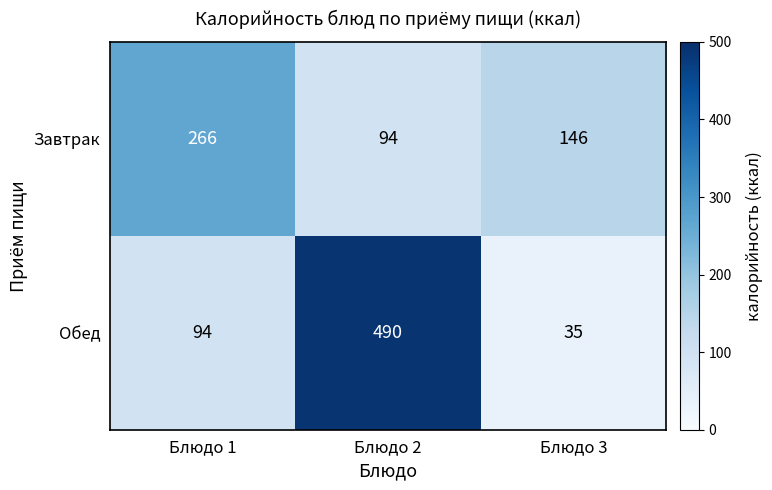

What is the maximum value shown in the chart?

490